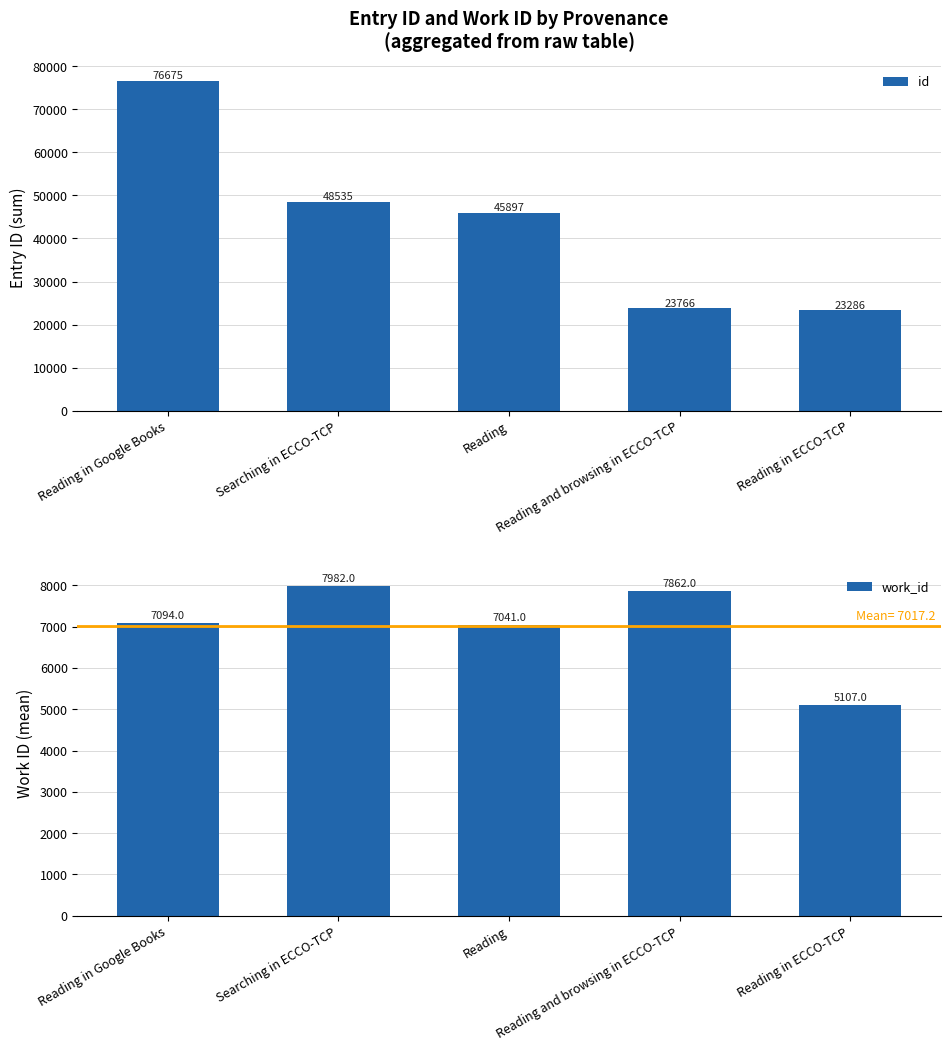

What is the difference between the maximum and minimum values in the work_id series?

2875